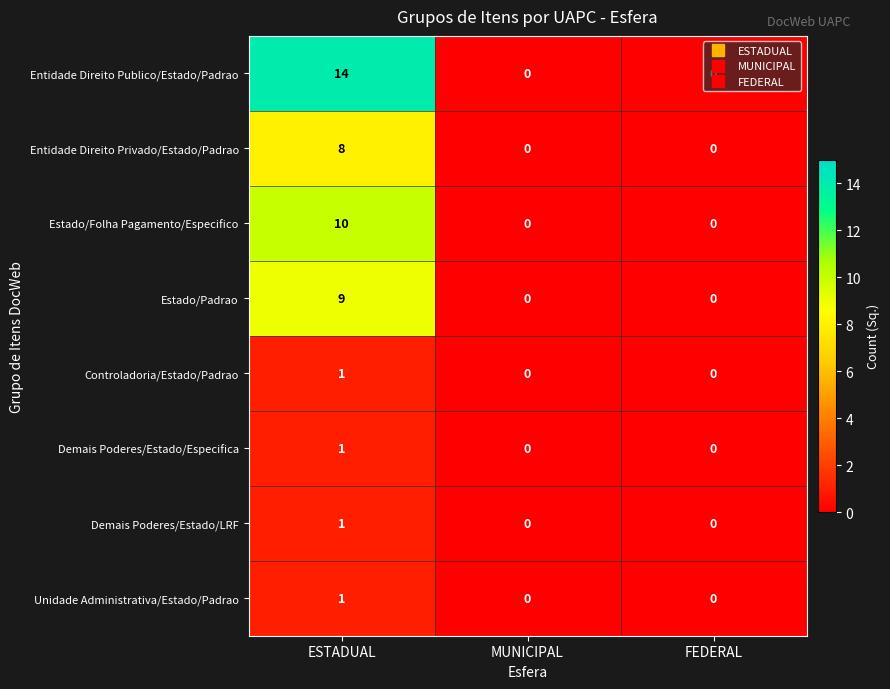

The Entidade Direito Privado/Estado/Padrao series shows 0 at MUNICIPAL. True or false?

True